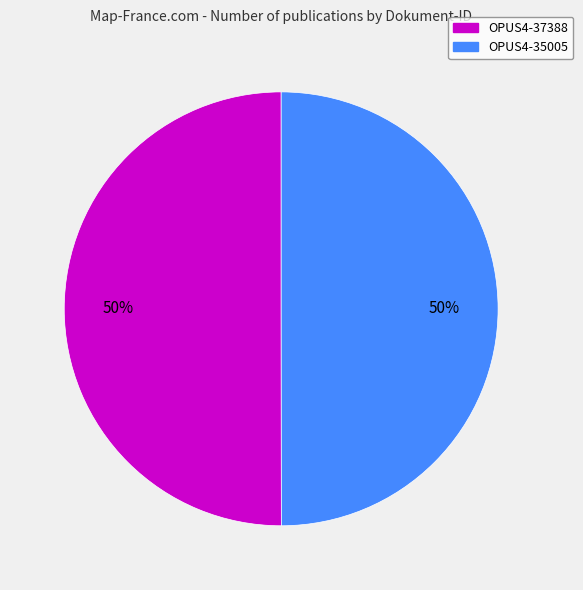

Approximately how many times larger is the value at OPUS4-35005 compared to OPUS4-37388?

1.0